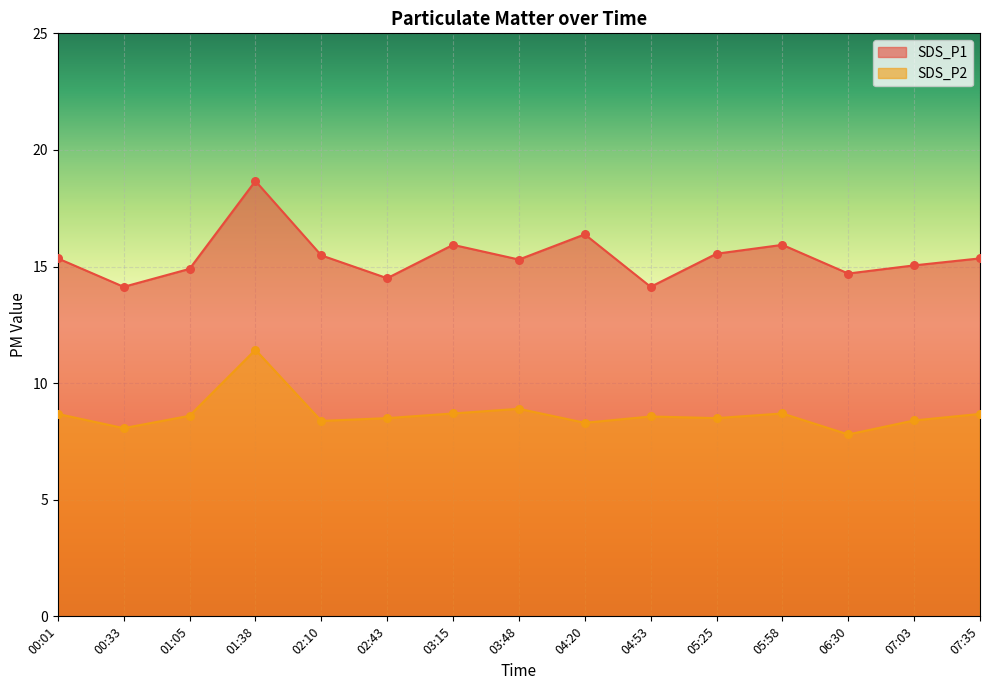

At which category is the sum across all series the highest?

01:38